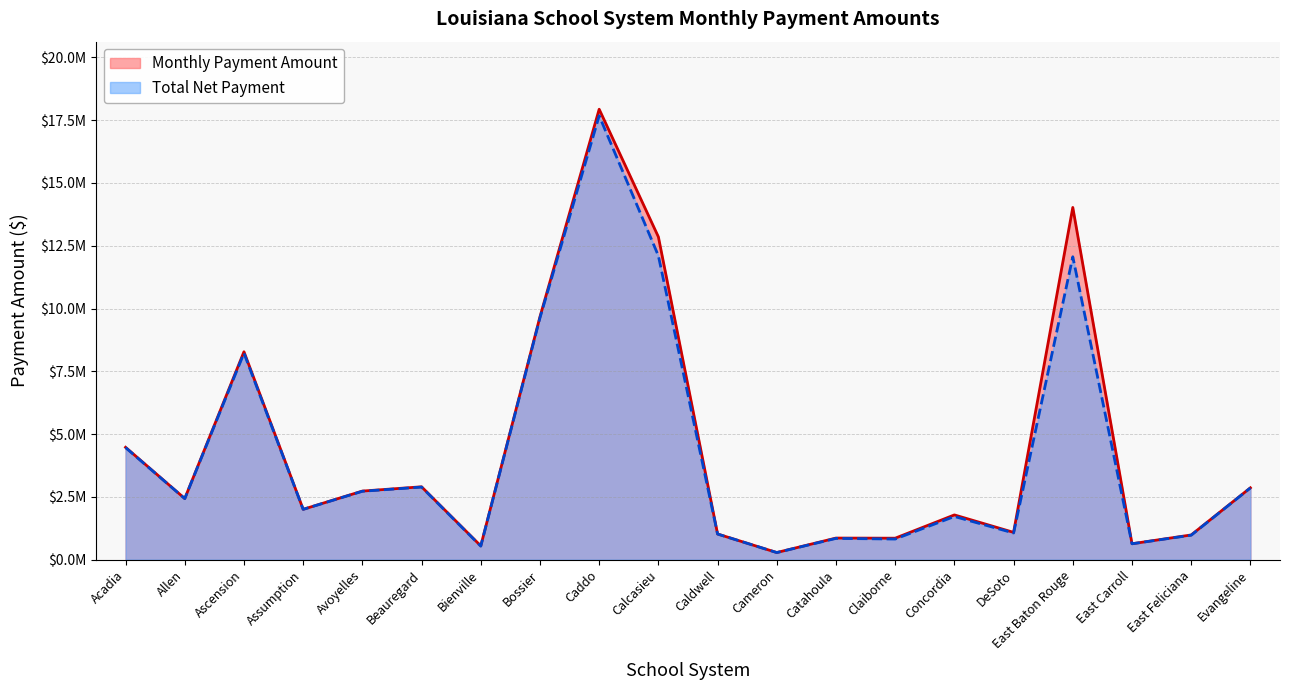

List the series in order of their peak value, lowest first.

Total Net Payment, Monthly Payment Amount